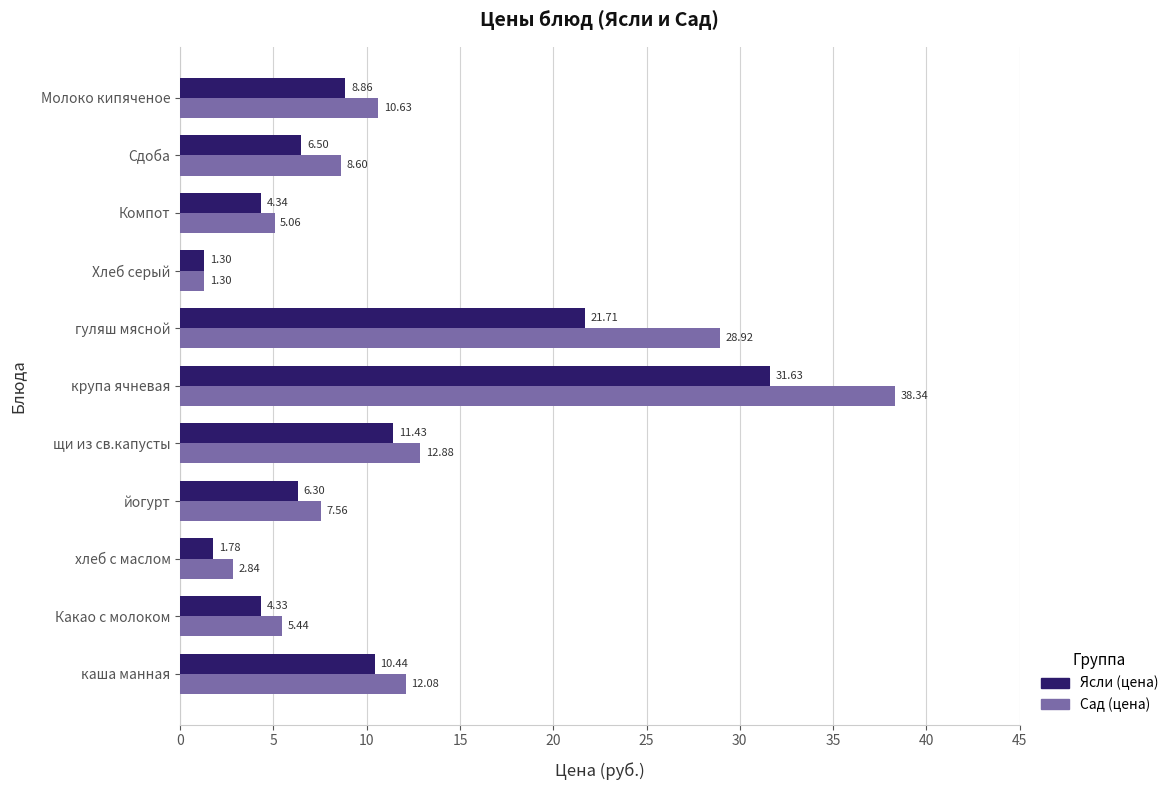

List the series in order of their peak value, highest first.

Сад (цена), Ясли (цена)